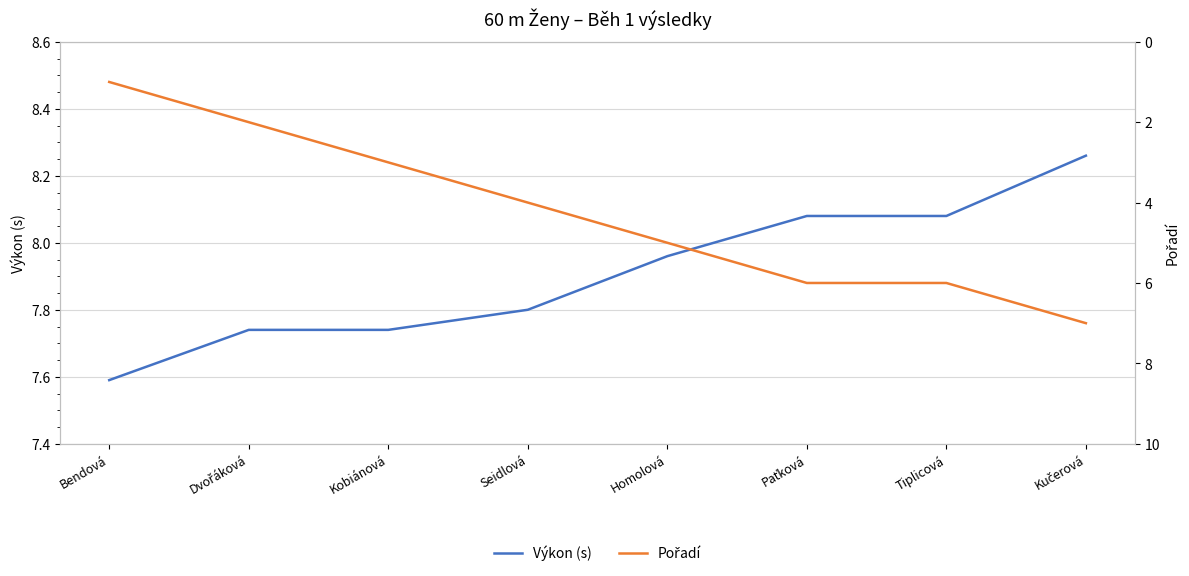

Which series has the largest range (max minus min)?

Pořadí